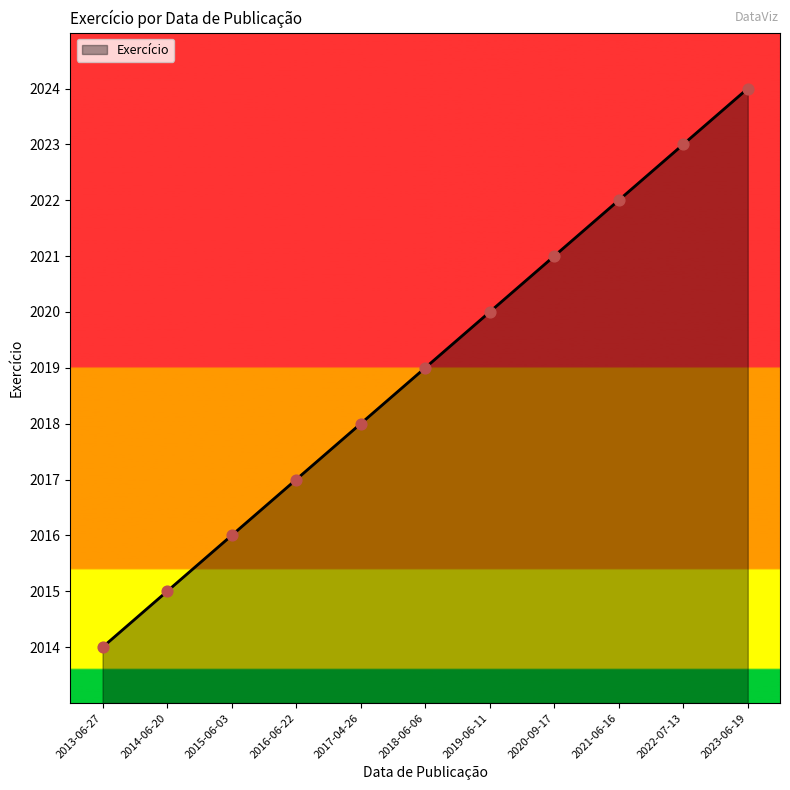

What is the ratio of the value at 2013-06-27 to the value at 2015-06-03?

1.0